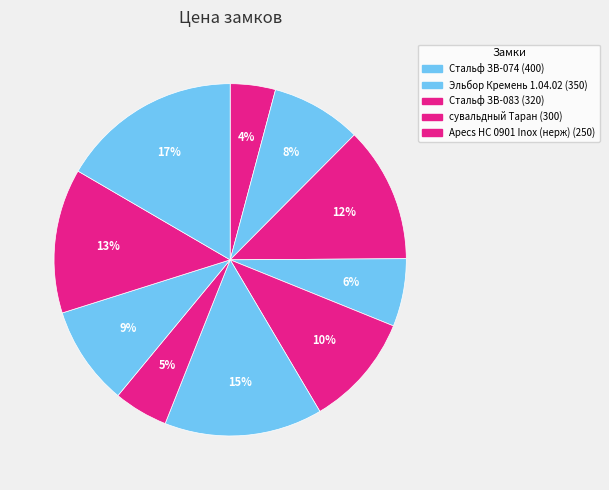

How many segments does this pie chart have?

10